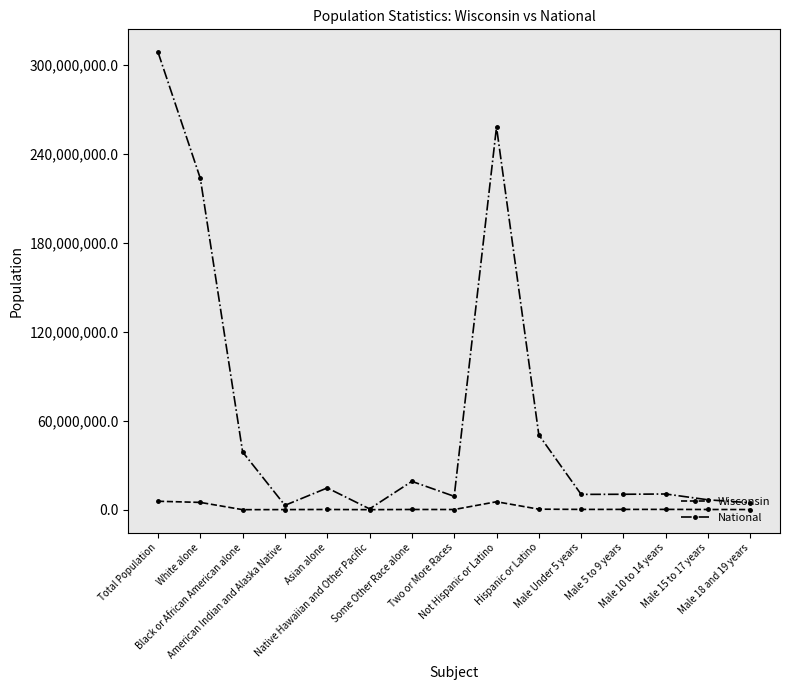

Which series has the largest range (max minus min)?

National